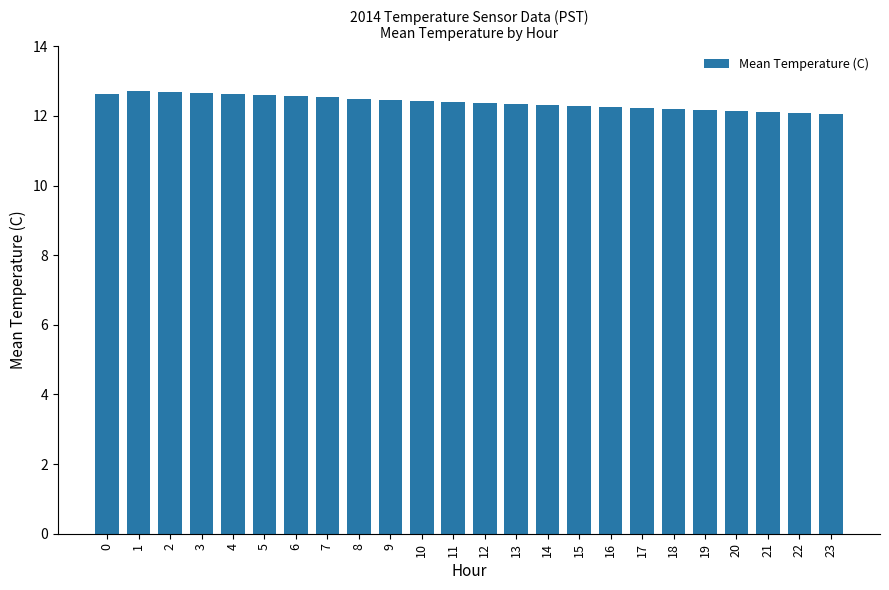

Which has a higher value, 14 or 18?

14